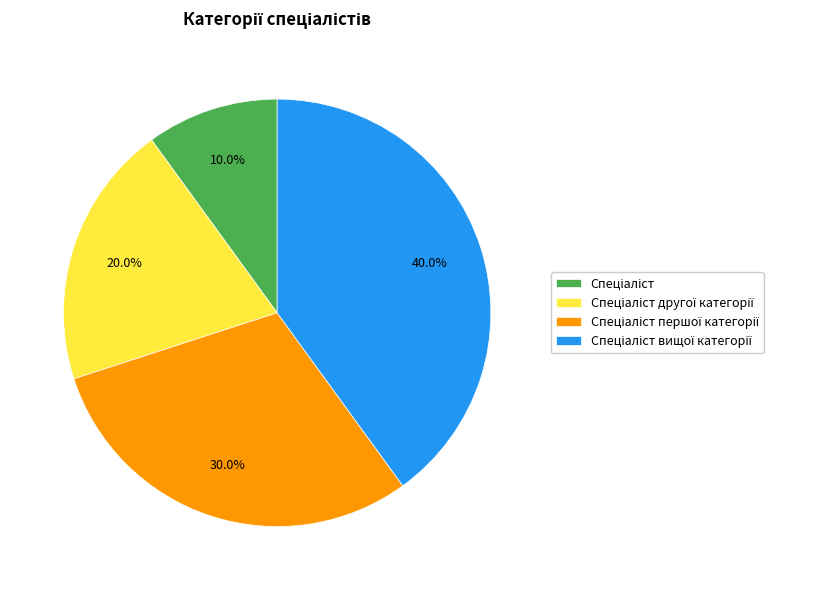

To the nearest percent, what is the average slice percentage?

25%